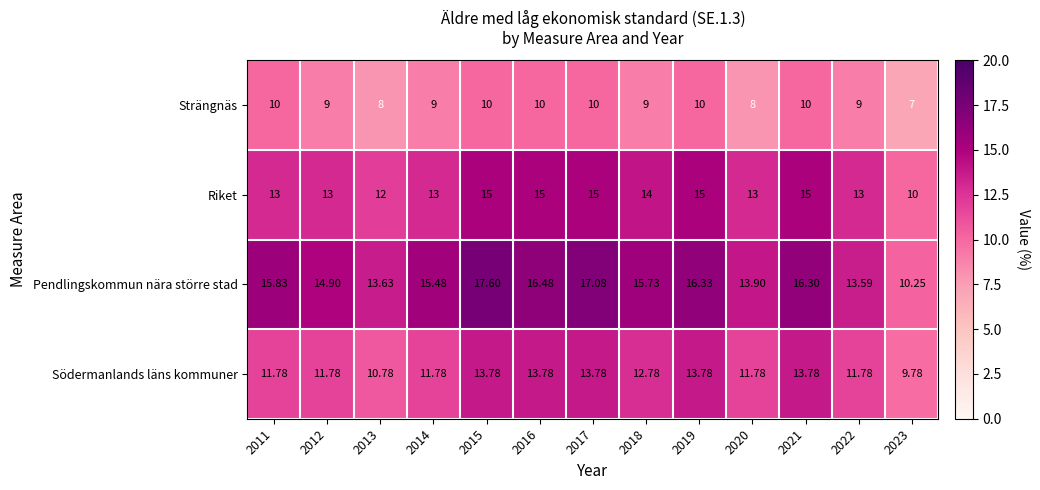

Which series has the largest total across all categories?

Pendlingskommun nära större stad